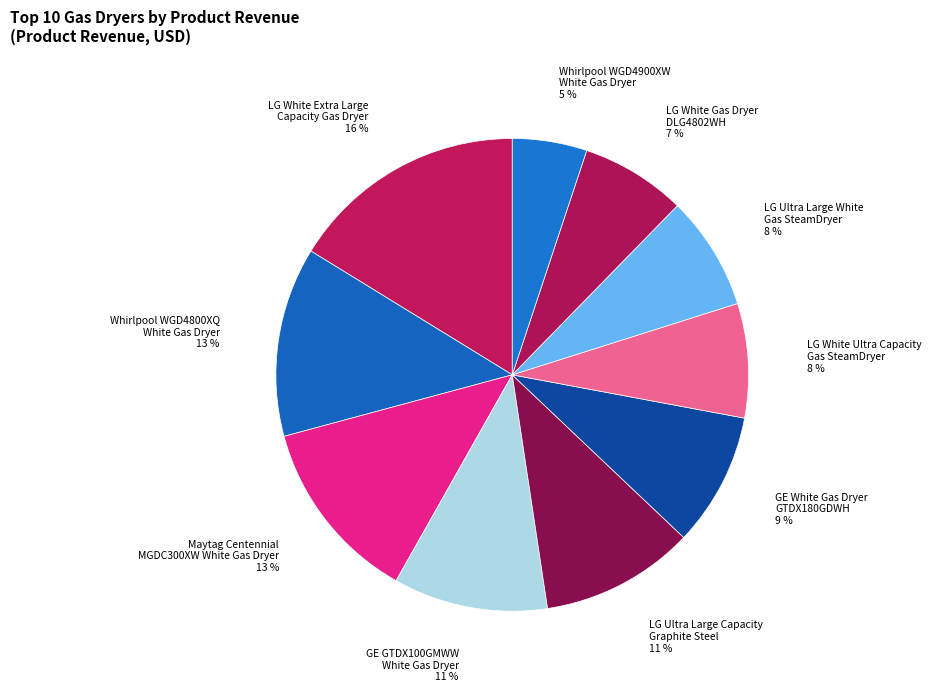

True or false: LG Ultra Large Capacity Graphite Steel accounts for 11% of the total.

True